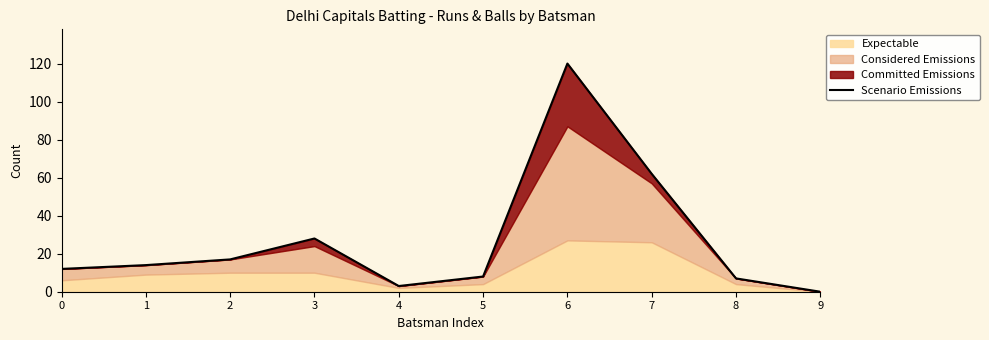

Rank the categories by value from lowest to highest.

9, 4, 8, 5, 0, 1, 2, 3, 7, 6